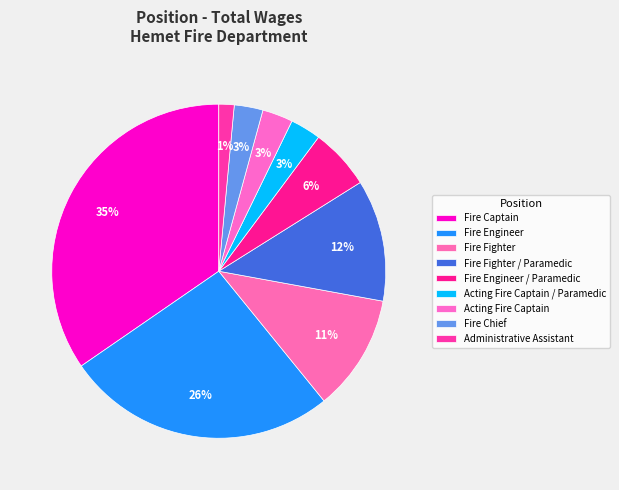

Is there a majority slice in this chart?

No